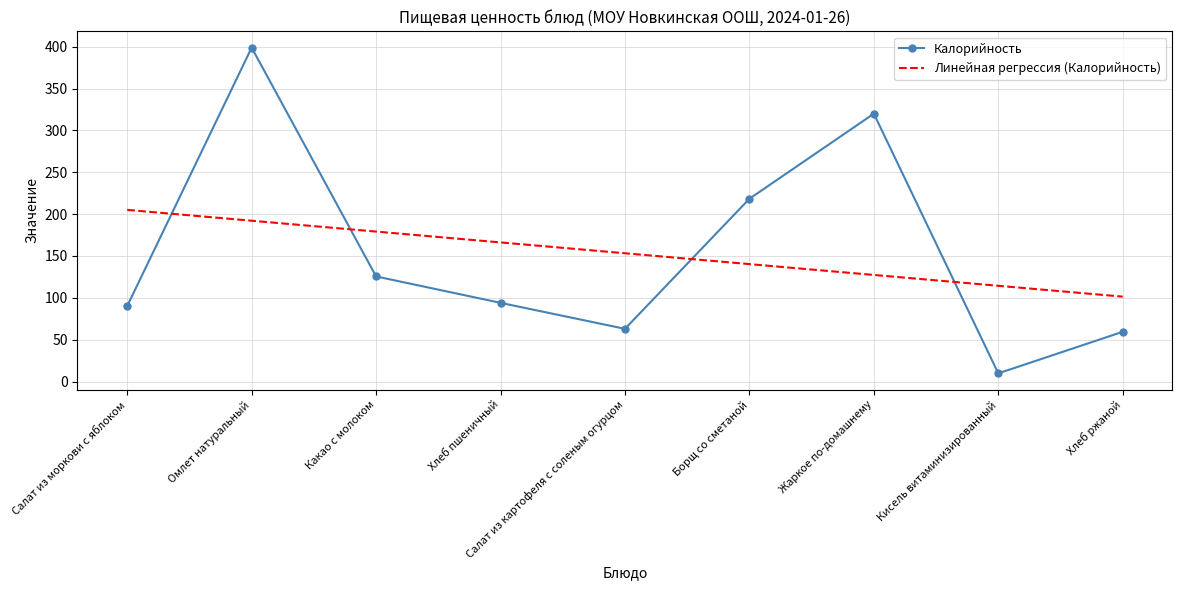

After their last crossing, which series has the higher values: Калорийность or Линейная регрессия (Калорийность)?

Линейная регрессия (Калорийность)